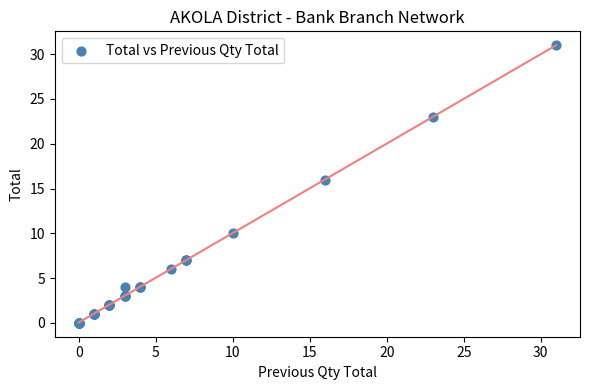

What Y value in the scatter plot is closest to 15?

16